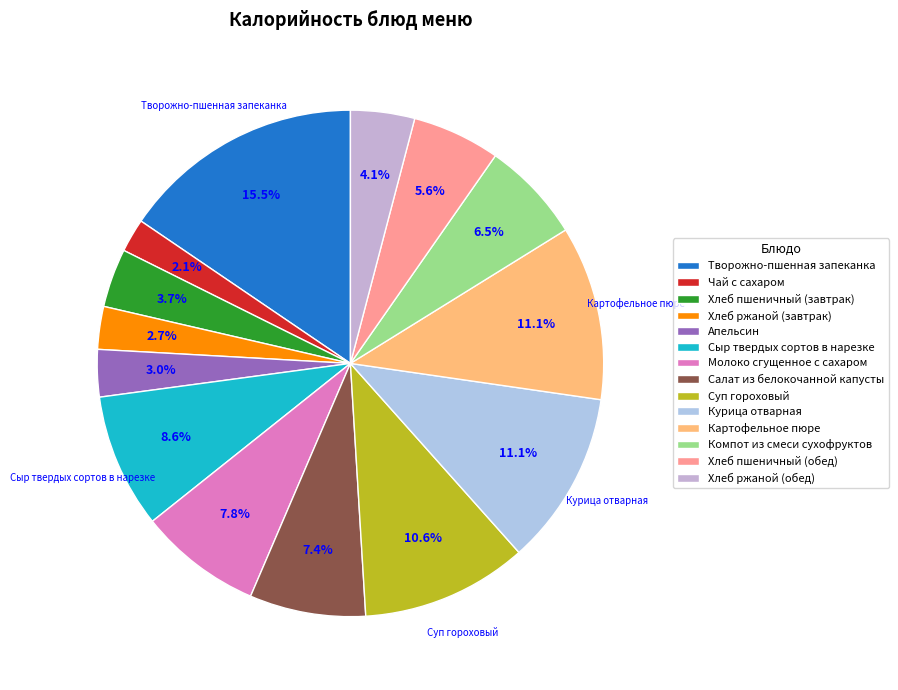

Does Сыр твердых сортов в нарезке represent more than half of the total?

No